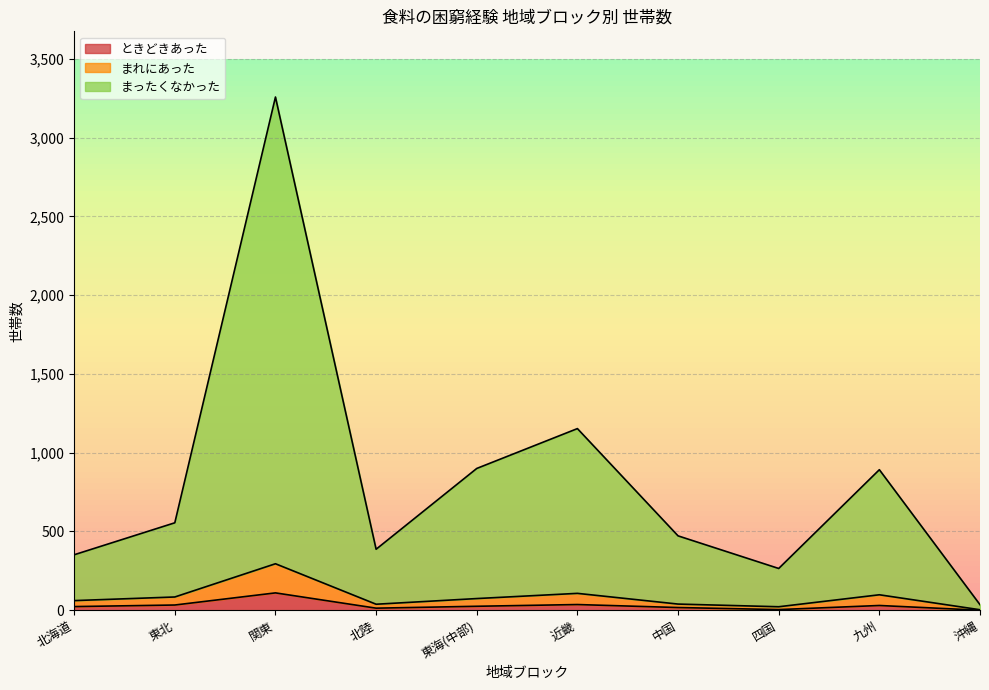

The まったくなかった series shows 387 at 北陸. True or false?

True